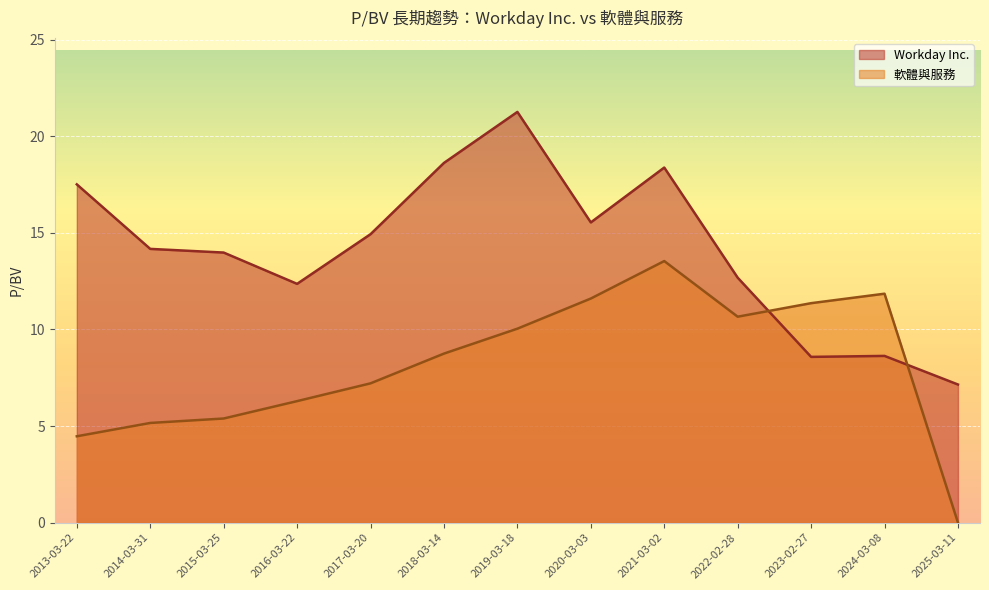

What is the difference between the highest and lowest values at 2021-03-02?

4.8